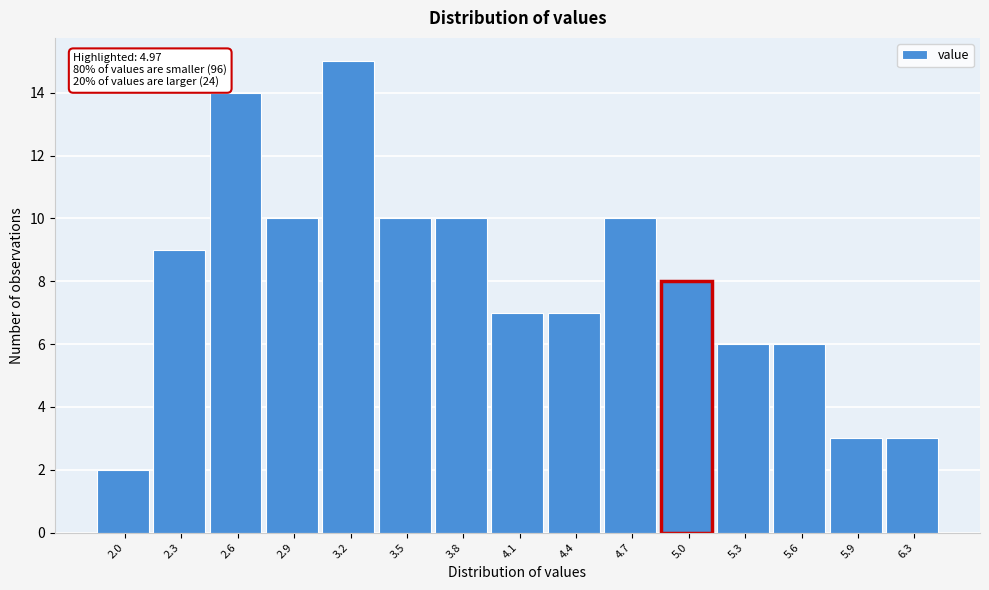

Which range on the x-axis has the tallest bar?

3.05 to 3.35